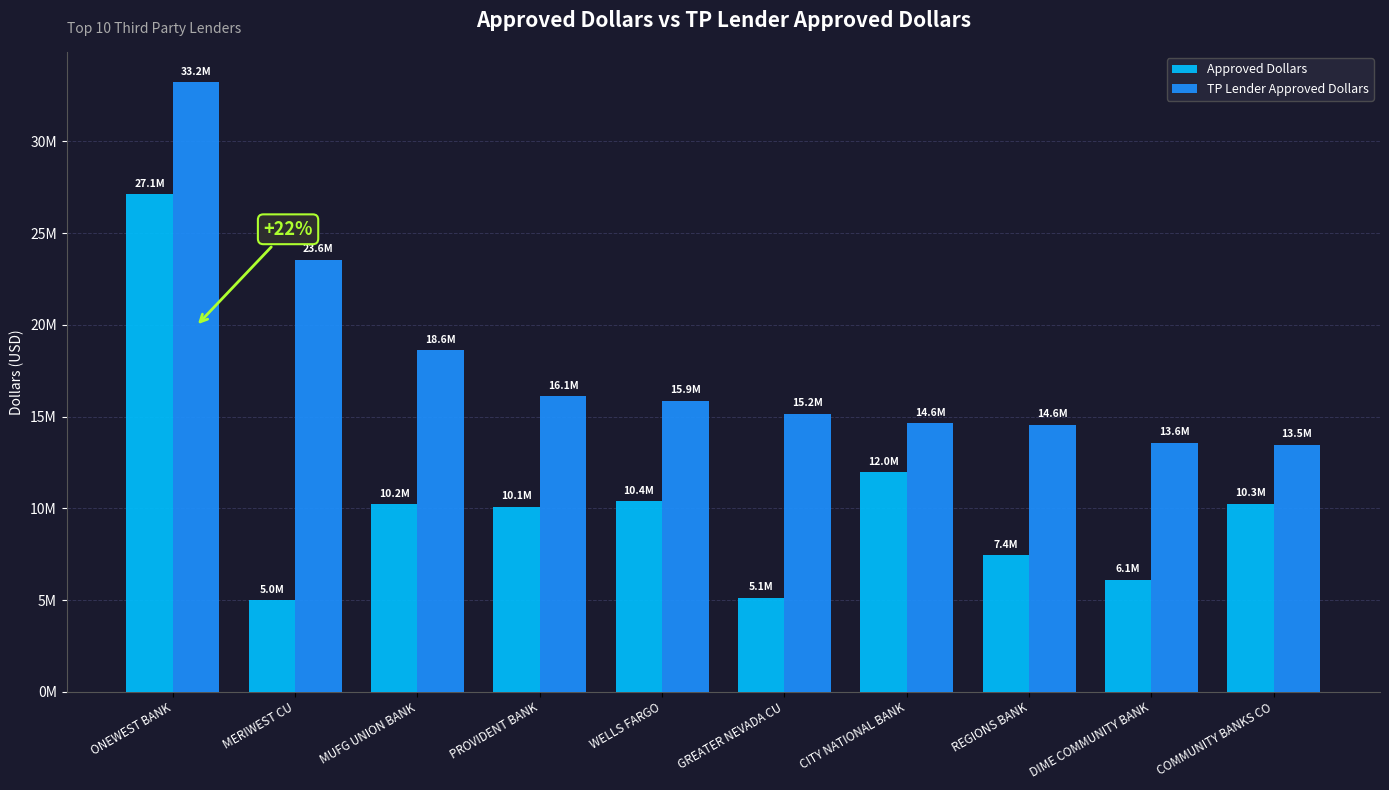

What is the label of the 3rd bar from the left?

MUFG UNION BANK